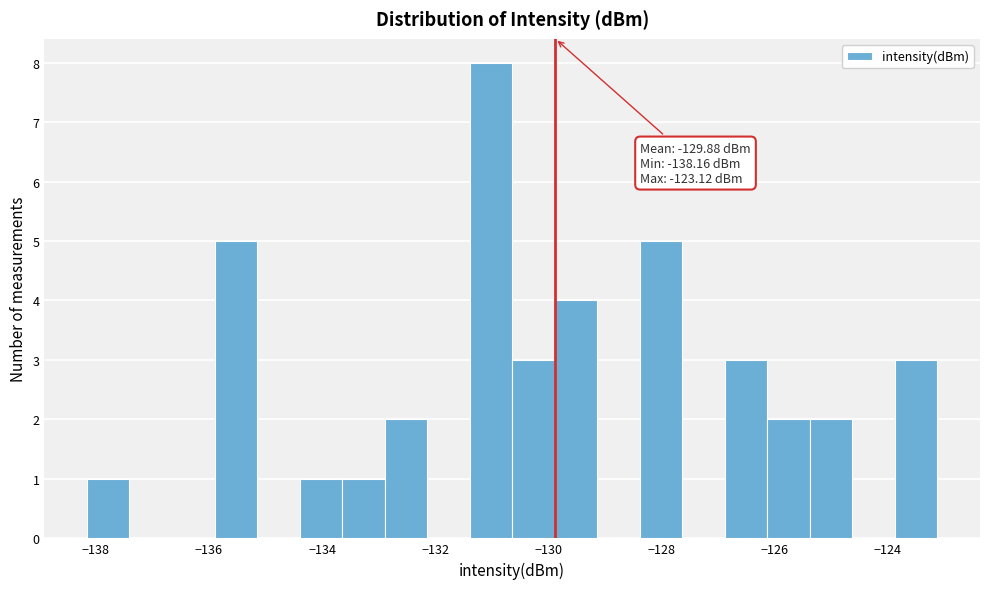

Around what value on the x-axis is the tallest bar? Give the approximate position of its centre, as read against the axis.

-131.0